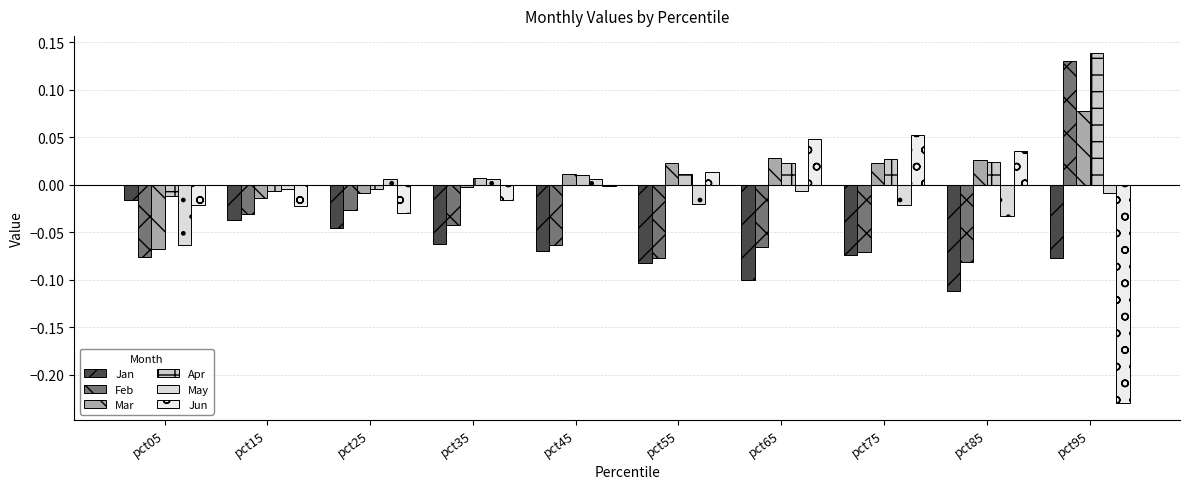

Which has a higher value, pct85 or pct65?

pct65